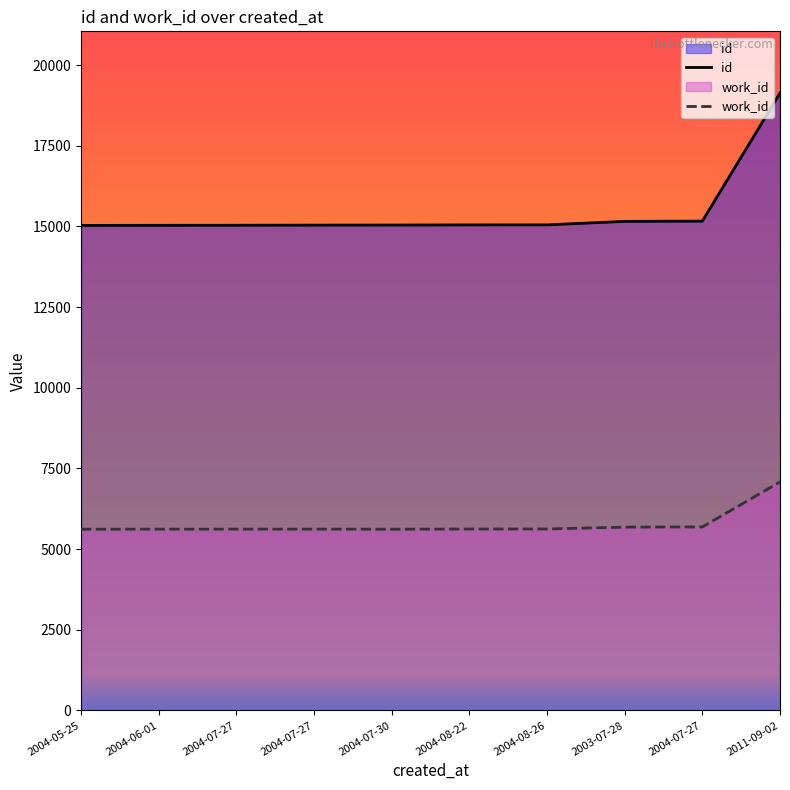

True or false: id and work_id intersect in this chart.

False